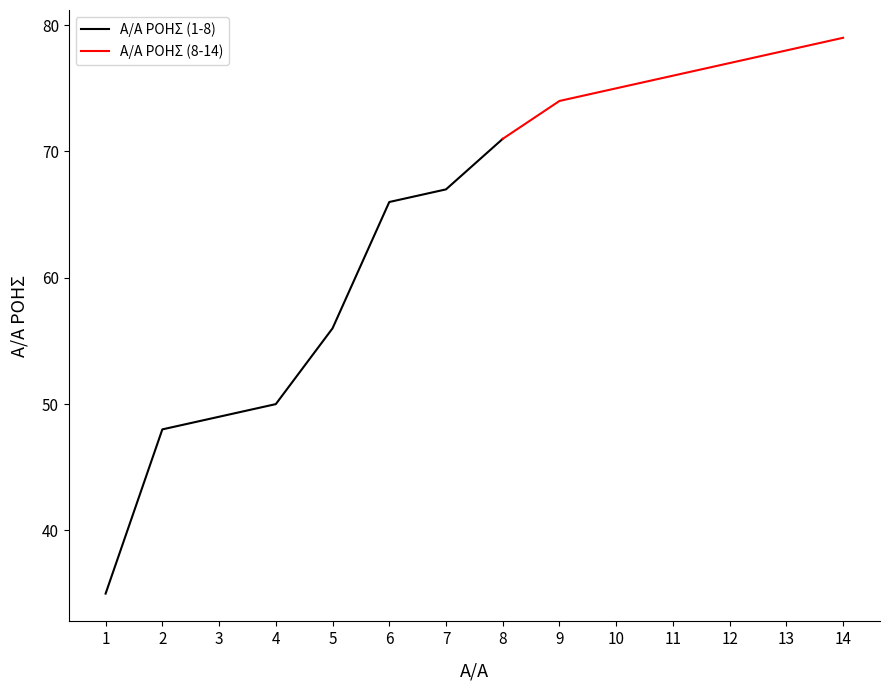

What is the minimum value shown in the chart?

35